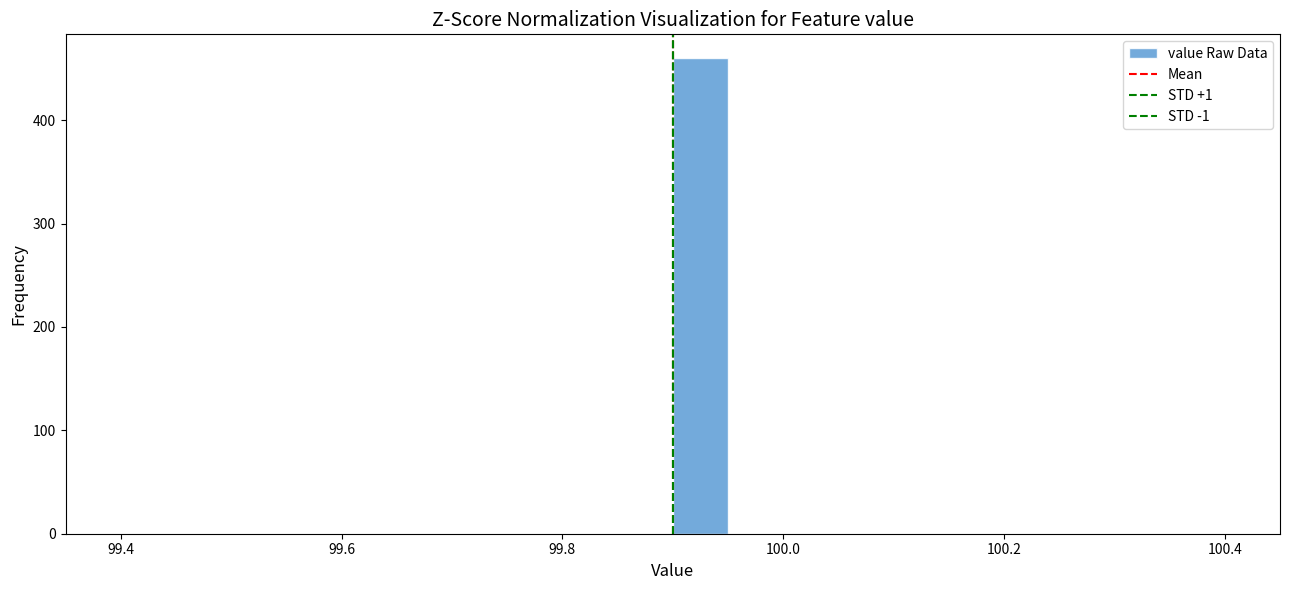

Around what value on the x-axis is the tallest bar? Give the approximate position of its centre, as read against the axis.

99.92